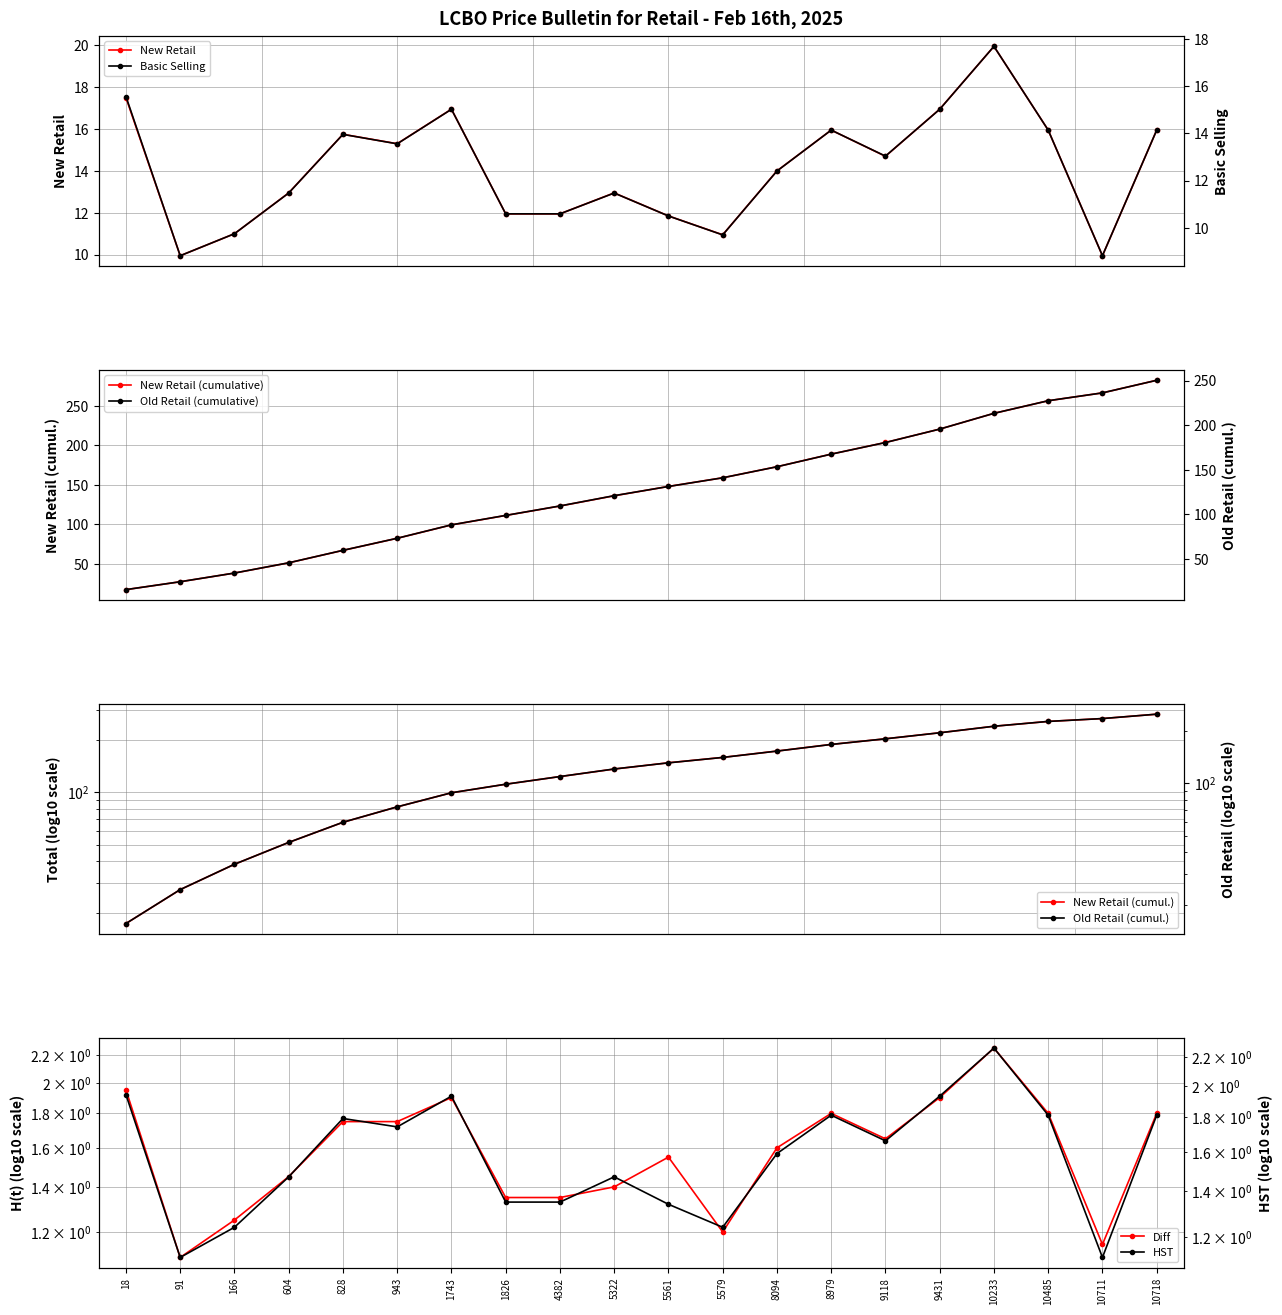

In Old Retail, how many points are lower than both neighbors (excluding endpoints)?

5